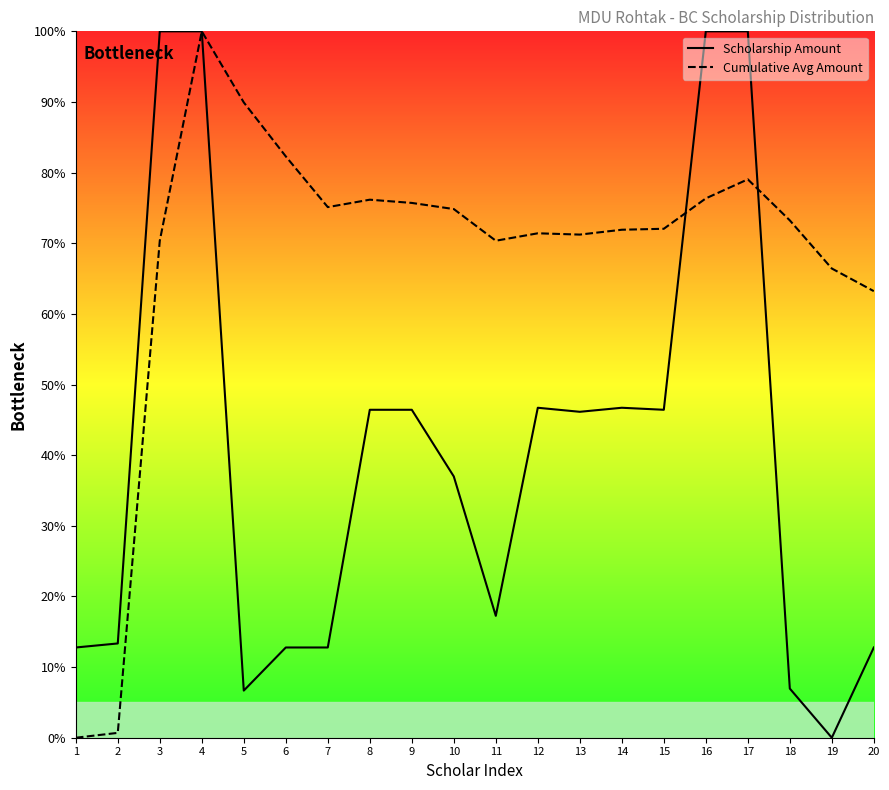

True or false: Cumulative Avg Amount has more than 1 interior local peaks.

True